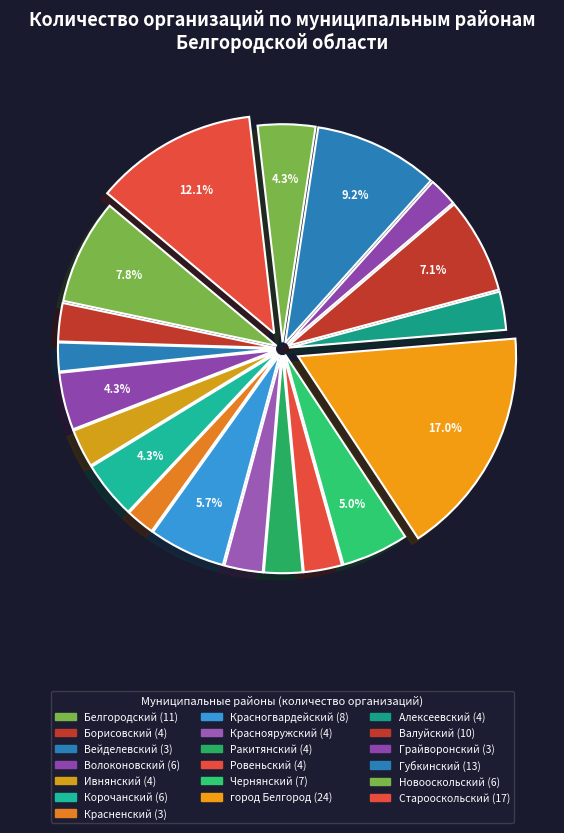

Does any single category account for the majority?

No